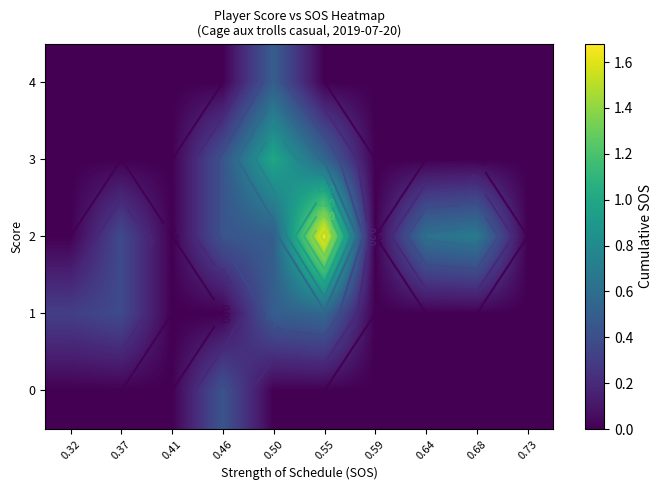

What is the sum of all 1 values?

1.8